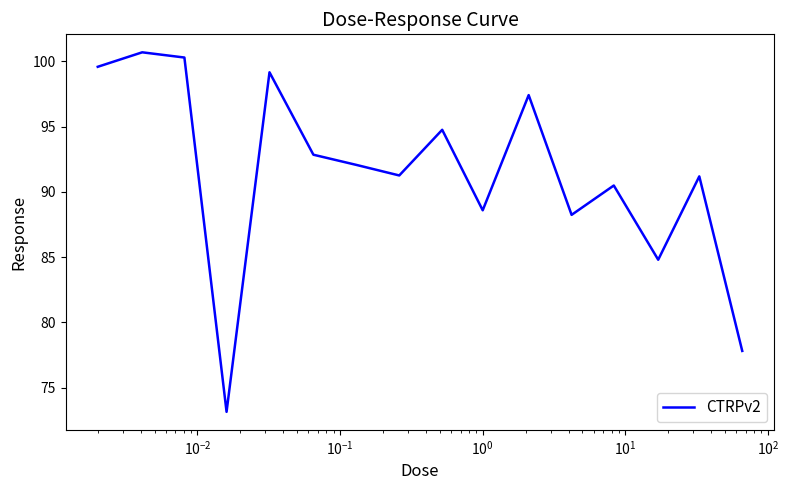

What is the greatest value displayed?

100.7